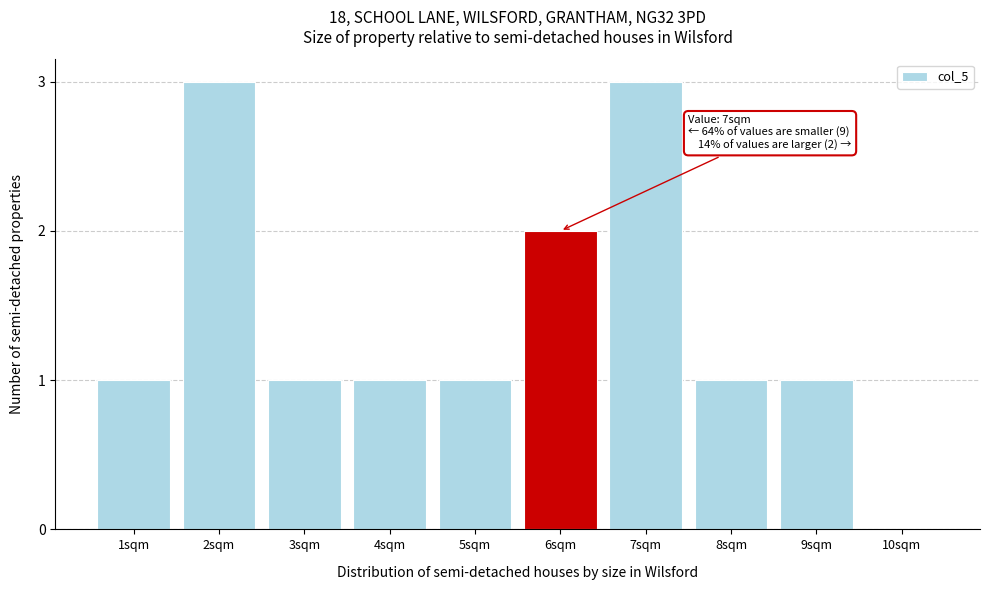

Reading right to left, transcribe all the data shown in this chart.

10sqm=0	9sqm=1	8sqm=1	7sqm=3	6sqm=2	5sqm=1	4sqm=1	3sqm=1	2sqm=3	1sqm=1